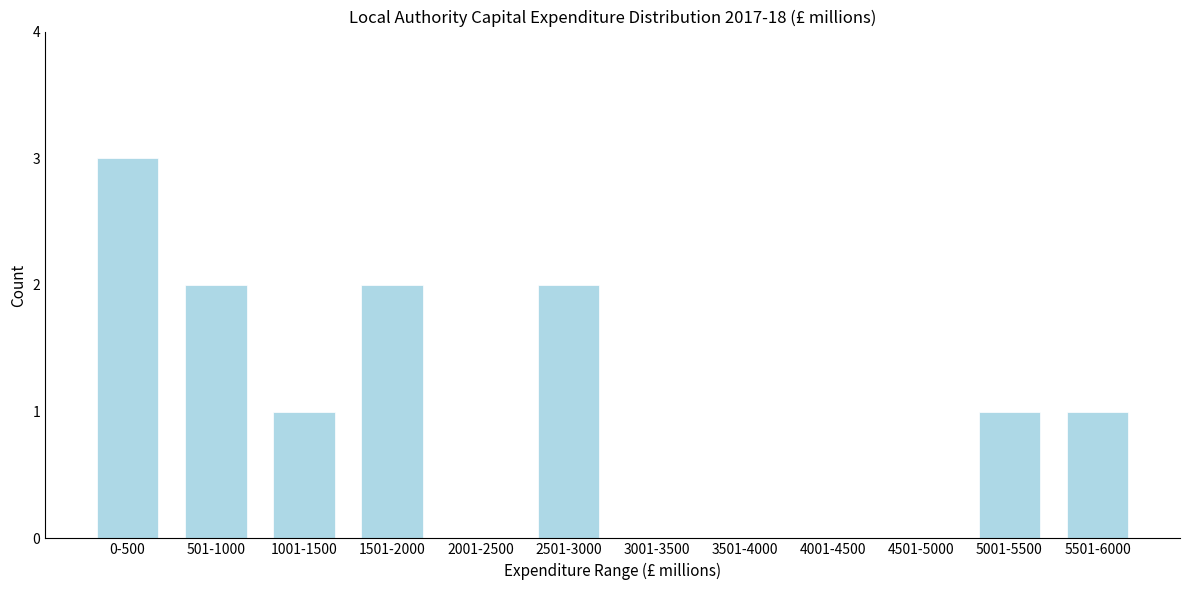

Reading left to right, list all the values displayed in this chart.

0-500=3	501-1000=2	1001-1500=1	1501-2000=2	2001-2500=0	2501-3000=2	3001-3500=0	3501-4000=0	4001-4500=0	4501-5000=0	5001-5500=1	5501-6000=1